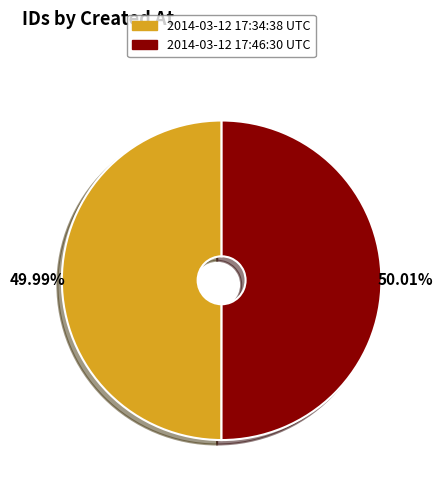

Does any single category account for the majority?

Yes